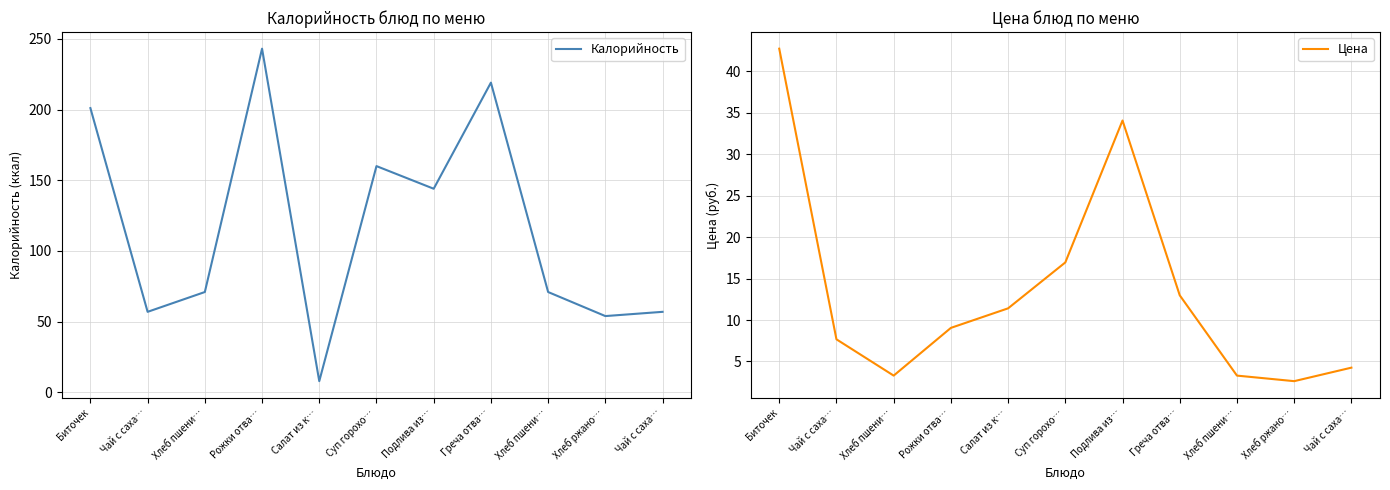

Reading right to left, list all the values displayed in this chart.

Калорийность: Чай с саха…=57.0	Хлеб ржано…=54.0	Хлеб пшени…=71.0	Греча отва…=219.0	Подлива из…=144.0	Суп горохо…=160.0	Салат из к…=8.0	Рожки отва…=243.0	Хлеб пшени…=71.0	Чай с саха…=57.0	Биточек=201.0
Цена: Чай с саха…=4.2	Хлеб ржано…=2.6	Хлеб пшени…=3.3	Греча отва…=13.0	Подлива из…=34.1	Суп горохо…=16.9	Салат из к…=11.4	Рожки отва…=9.1	Хлеб пшени…=3.3	Чай с саха…=7.7	Биточек=42.8